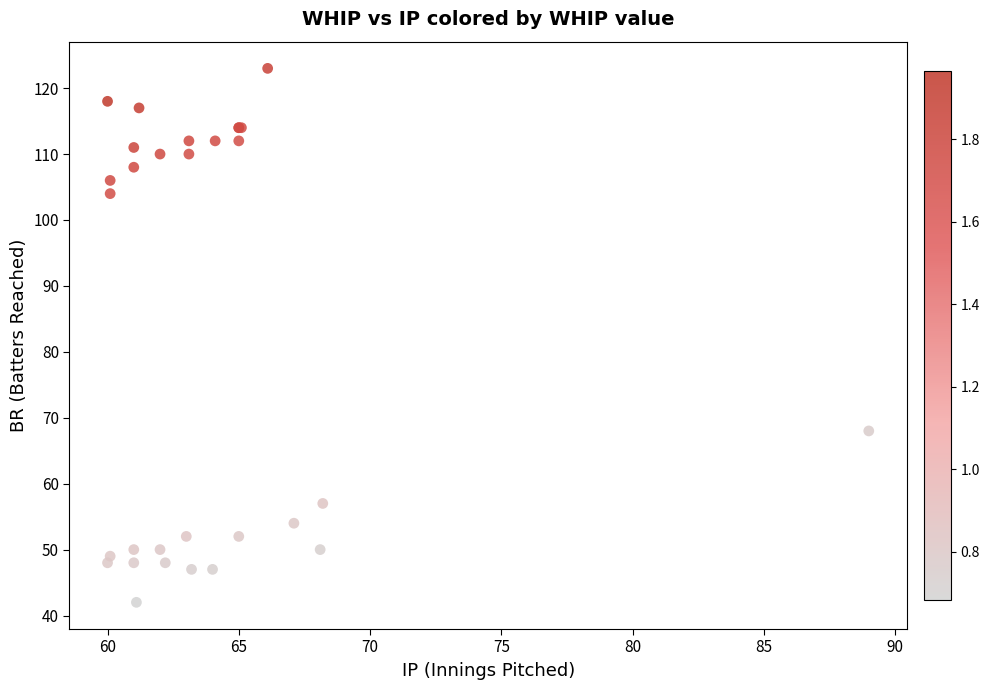

What Y value in the scatter plot is closest to 82?

68